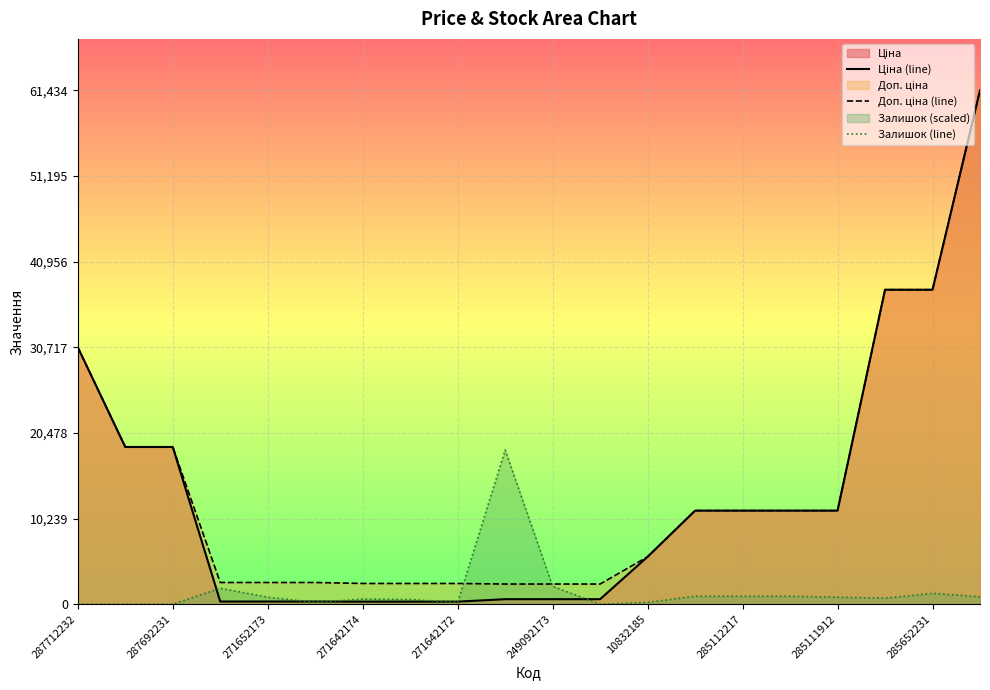

True or false: Ціна (line) has more than 0 points higher than both neighbors.

False